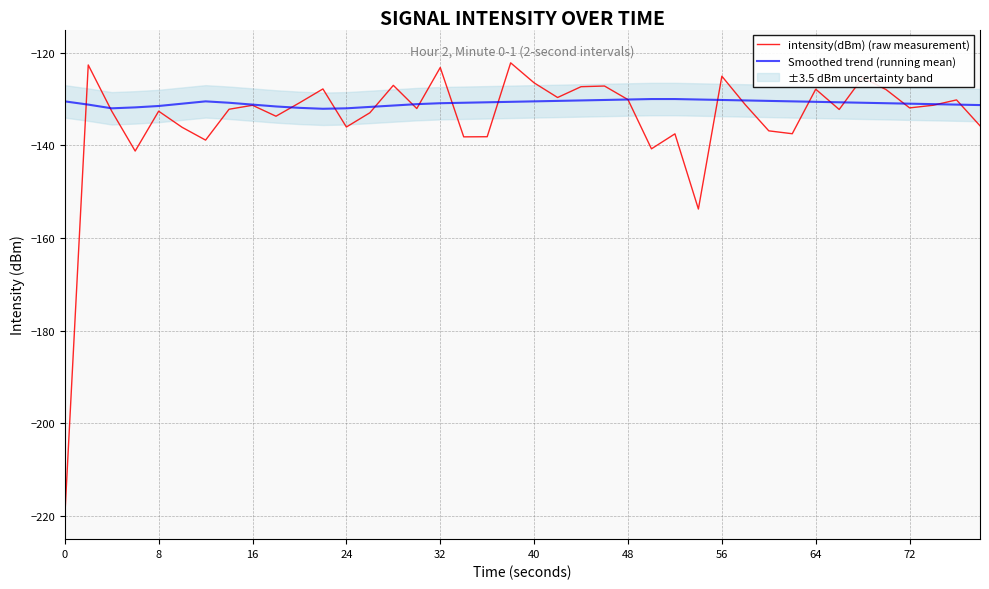

The value of Smoothed trend (running mean) at 48 is -130.1. True or false?

True